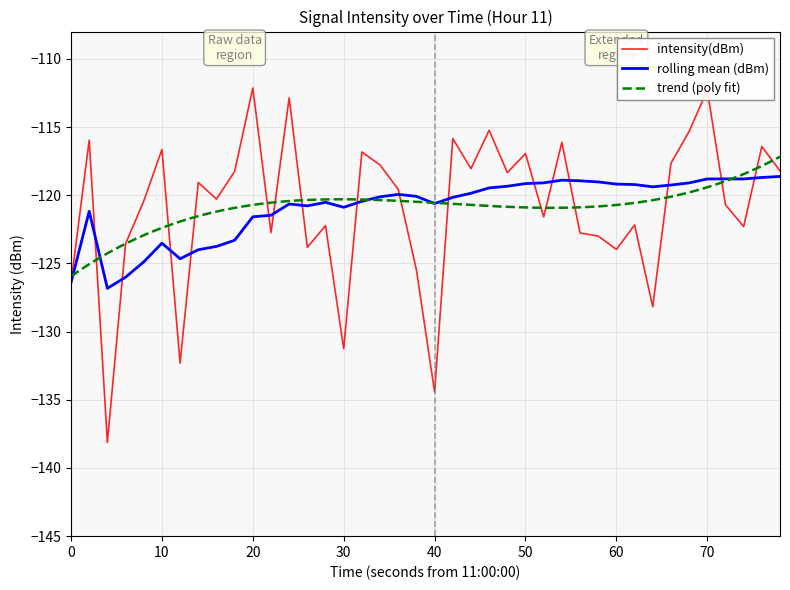

Is the value of intensity(dBm) at 60 greater than the value of rolling mean (dBm) at 50?

No